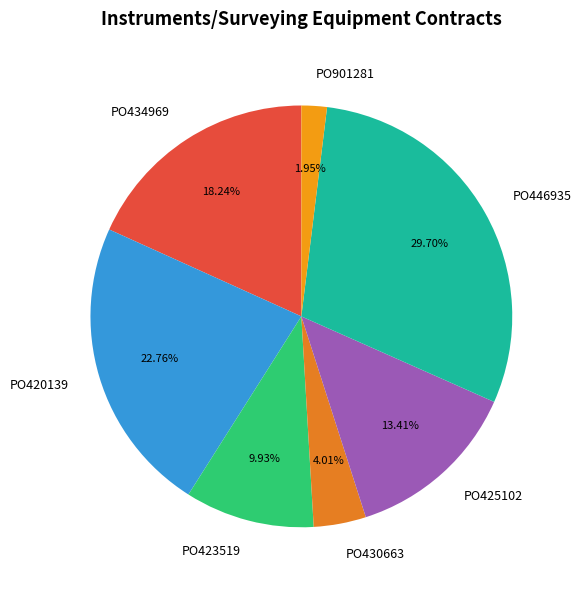

Combined, do PO446935 and PO423519 account for over 50%?

No